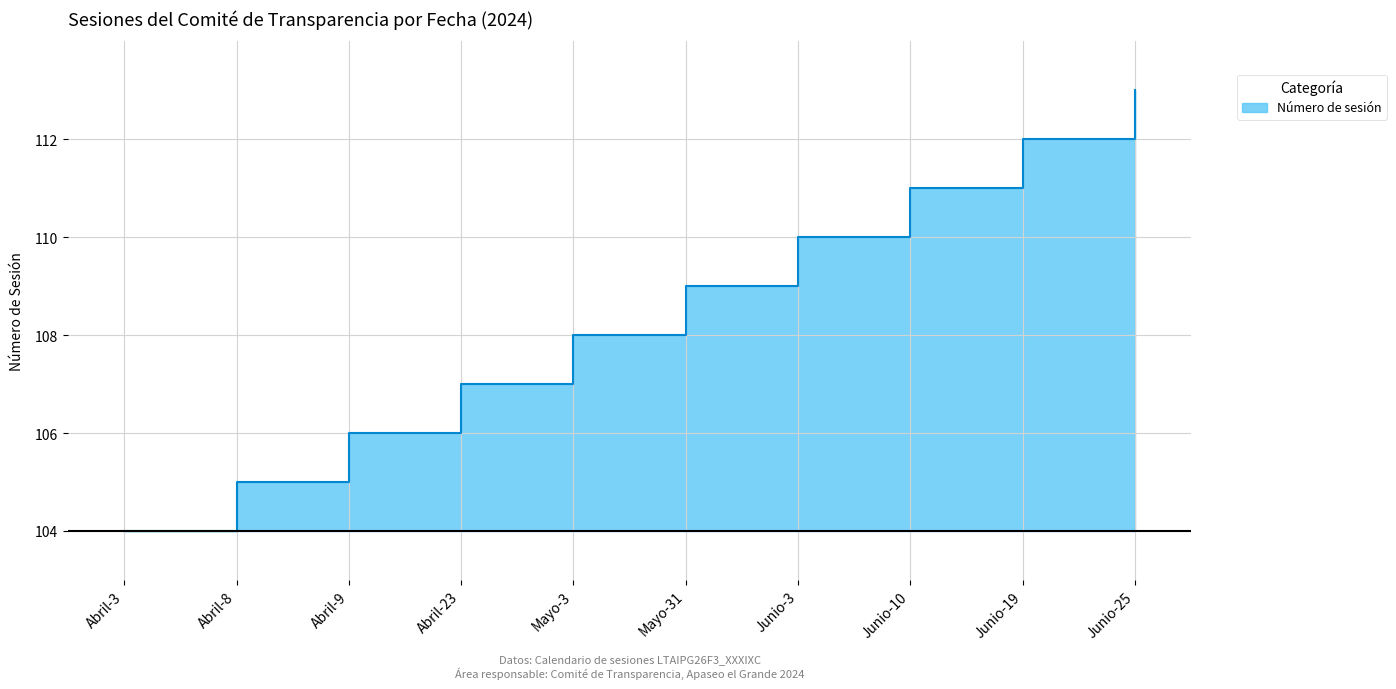

Approximately how many times larger is the value at Mayo-31 compared to Abril-8?

5.0